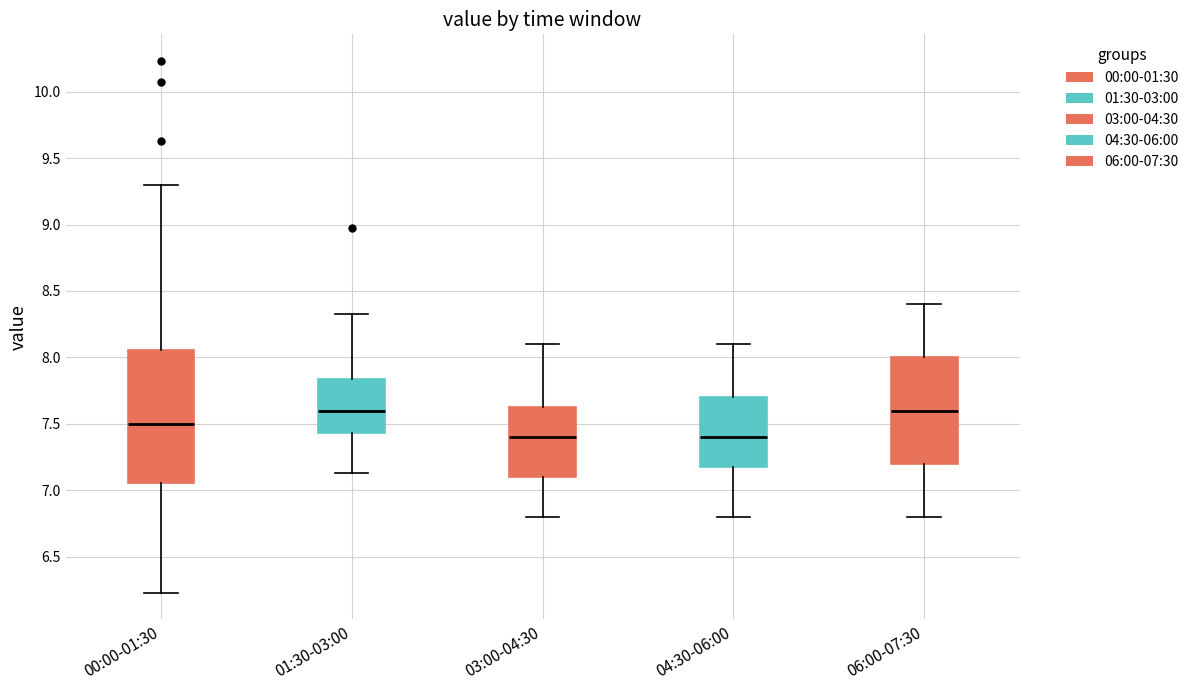

Reading left to right, read every box against the y-axis: the position of its median line, the range the box covers, and the ends of its whiskers. The values are not printed on the chart, so give them approximately, as read against the axis.

00:00-01:30: median 7.50, box 7.05 to 8.05, whiskers 6.25 to 9.30
01:30-03:00: median 7.60, box 7.45 to 7.85, whiskers 7.15 to 8.35
03:00-04:30: median 7.40, box 7.10 to 7.65, whiskers 6.80 to 8.10
04:30-06:00: median 7.40, box 7.20 to 7.70, whiskers 6.80 to 8.10
06:00-07:30: median 7.60, box 7.20 to 8.00, whiskers 6.80 to 8.40